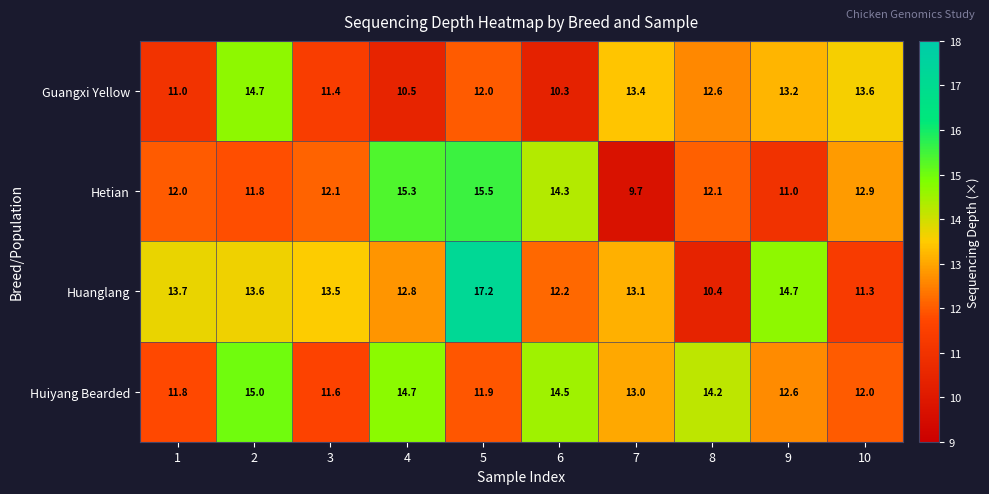

List the series in order of their peak value, lowest first.

Guangxi Yellow, Huiyang Bearded, Hetian, Huanglang